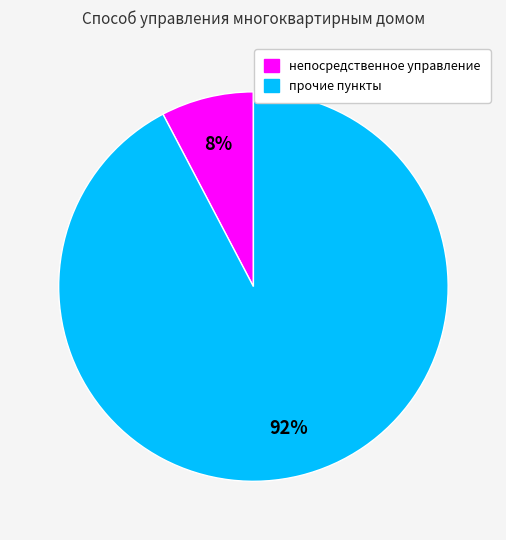

Is there a majority slice in this chart?

Yes